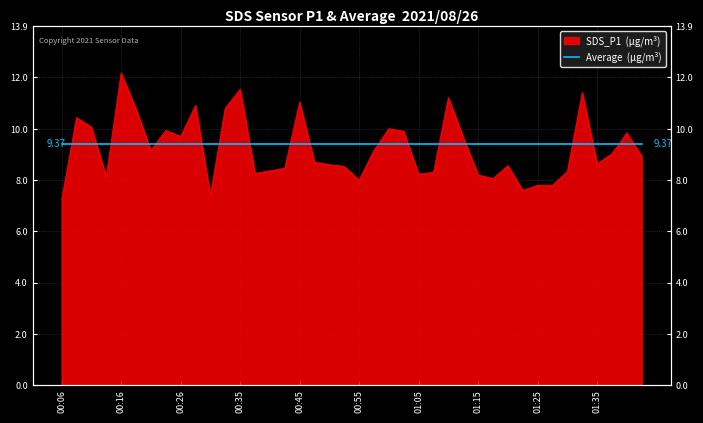

List the labels in order of value, largest first.

00:16, 00:35, 01:32, 01:10, 00:45, 00:28, 00:33, 00:18, 00:09, 00:11, 01:00, 00:23, 01:03, 01:40, 00:26, 01:13, 00:21, 00:57, 01:37, 01:43, 00:48, 01:35, 00:50, 01:20, 00:52, 00:43, 00:40, 01:30, 01:08, 00:38, 01:05, 01:15, 00:14, 01:18, 00:55, 01:25, 01:28, 01:22, 00:31, 00:06